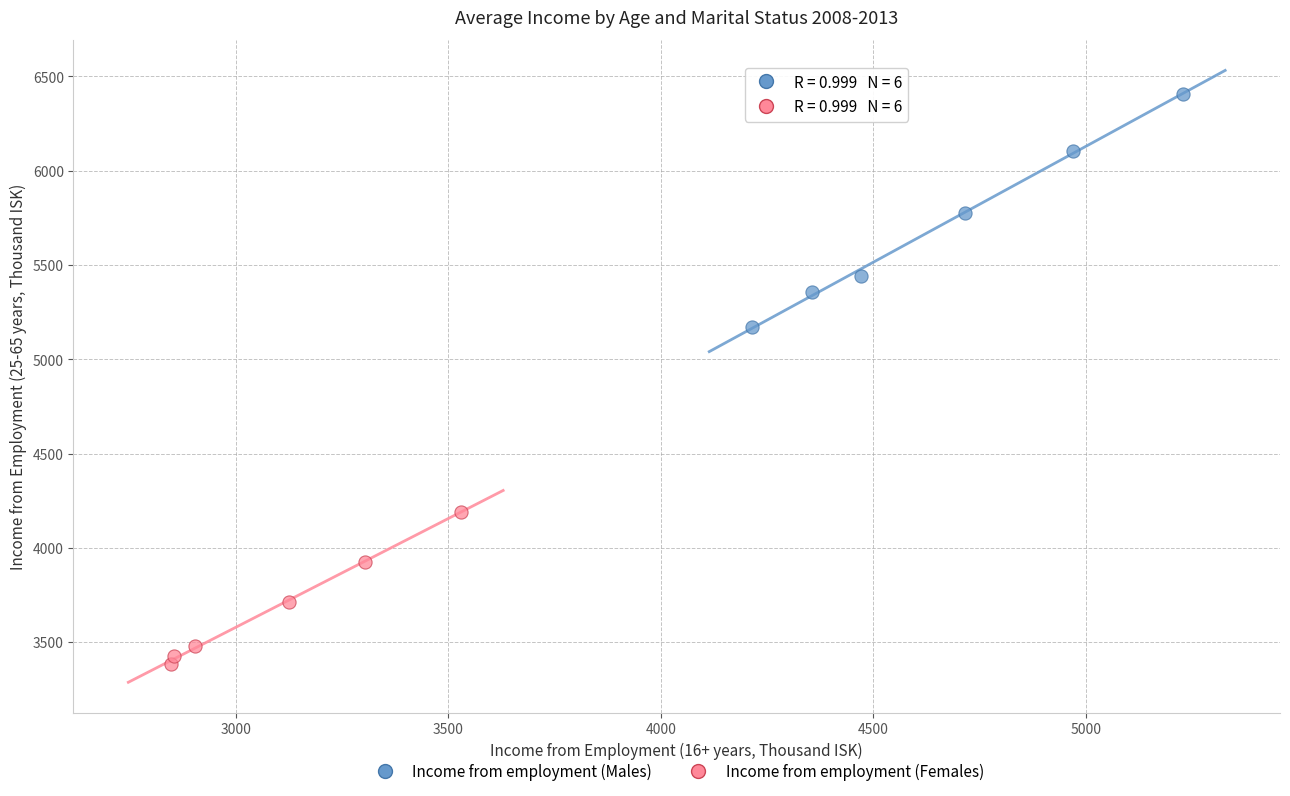

Which series reaches the maximum Y coordinate?

Income from employment (Males)